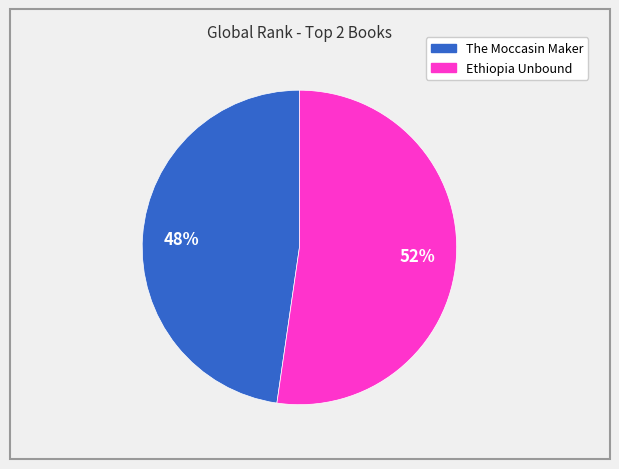

To the nearest percent, what is the combined percentage of The Moccasin Maker and Ethiopia Unbound?

100%